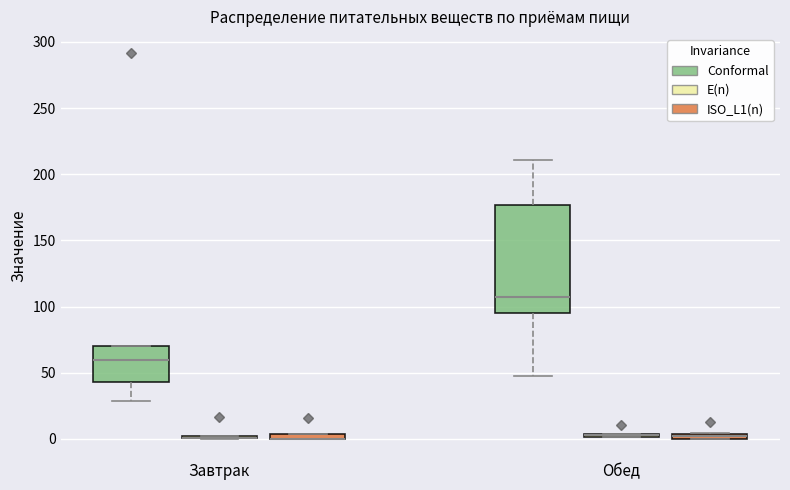

Which box is the tallest, from its lower edge to its upper edge?

Обед (Conformal)